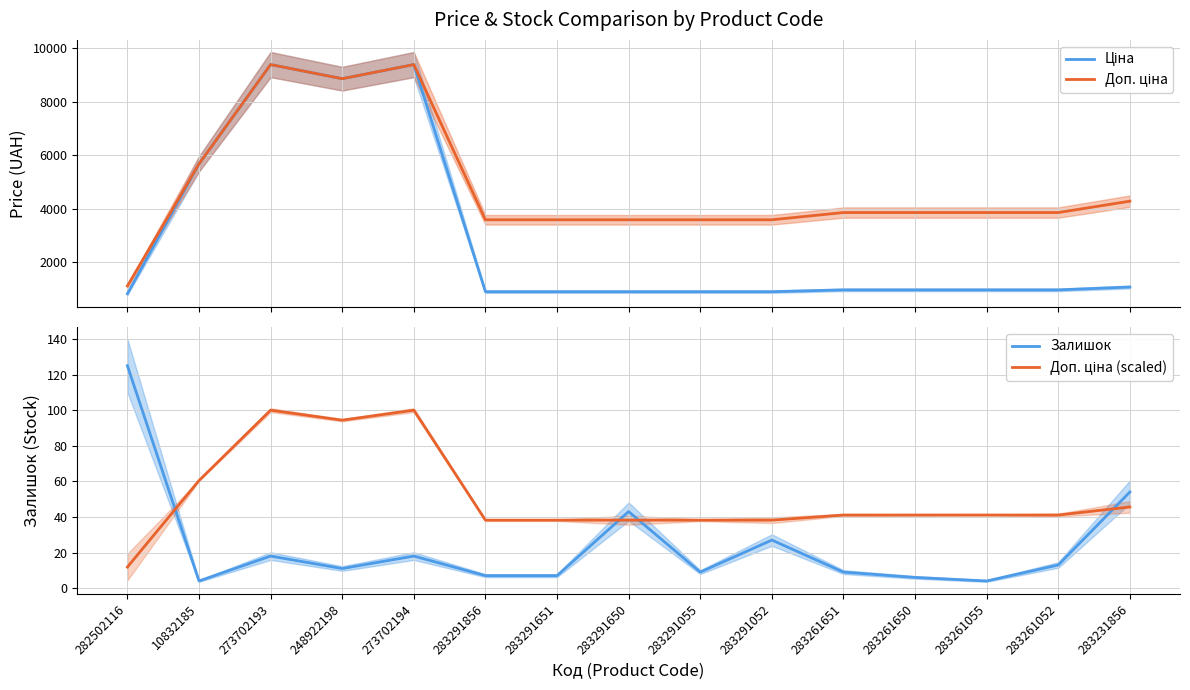

Is this an area chart (filled region under the line)?

No